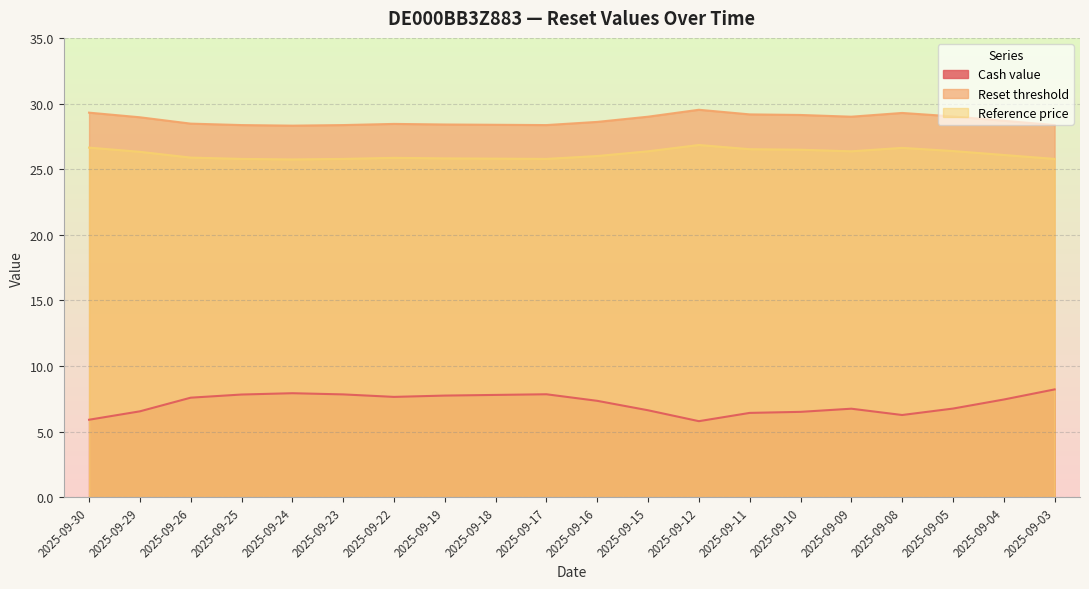

Reading left to right, list all the values displayed in this chart.

Cash value: 2025-09-30=5.9	2025-09-29=6.5	2025-09-26=7.6	2025-09-25=7.8	2025-09-24=7.9	2025-09-23=7.8	2025-09-22=7.7	2025-09-19=7.8	2025-09-18=7.8	2025-09-17=7.8	2025-09-16=7.3	2025-09-15=6.6	2025-09-12=5.8	2025-09-11=6.4	2025-09-10=6.5	2025-09-09=6.8	2025-09-08=6.3	2025-09-05=6.8	2025-09-04=7.5	2025-09-03=8.2
Reset threshold: 2025-09-30=26.6	2025-09-29=26.3	2025-09-26=25.9	2025-09-25=25.8	2025-09-24=25.7	2025-09-23=25.8	2025-09-22=25.9	2025-09-19=25.8	2025-09-18=25.8	2025-09-17=25.8	2025-09-16=26.0	2025-09-15=26.4	2025-09-12=26.8	2025-09-11=26.5	2025-09-10=26.5	2025-09-09=26.4	2025-09-08=26.6	2025-09-05=26.4	2025-09-04=26.1	2025-09-03=25.8
Reference price: 2025-09-30=29.3	2025-09-29=29.0	2025-09-26=28.5	2025-09-25=28.4	2025-09-24=28.3	2025-09-23=28.4	2025-09-22=28.4	2025-09-19=28.4	2025-09-18=28.4	2025-09-17=28.4	2025-09-16=28.6	2025-09-15=29.0	2025-09-12=29.5	2025-09-11=29.2	2025-09-10=29.1	2025-09-09=29.0	2025-09-08=29.3	2025-09-05=29.0	2025-09-04=28.7	2025-09-03=28.4